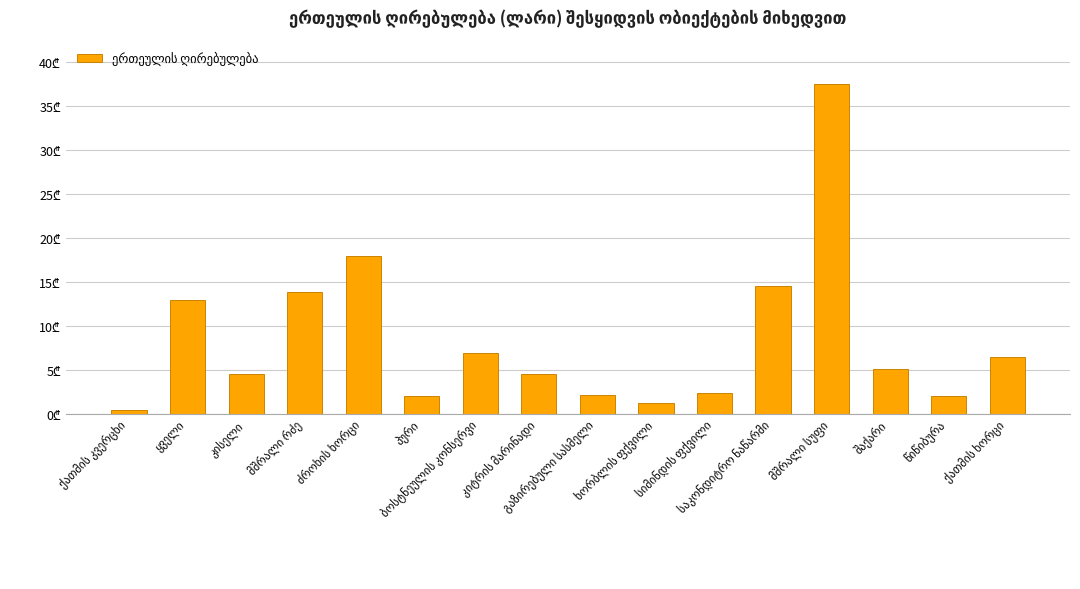

Does the chart contain any negative values?

No